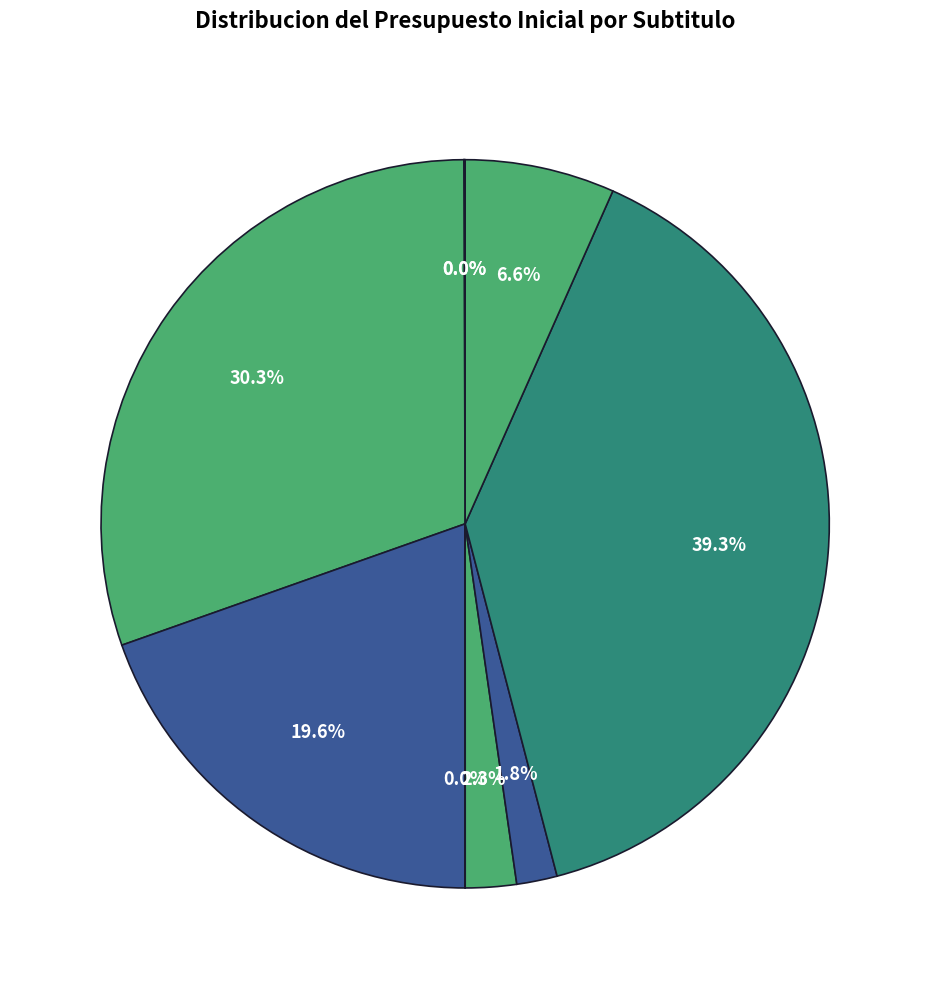

Which category has the biggest portion of the pie?

INICIATIVAS DE INVERSION